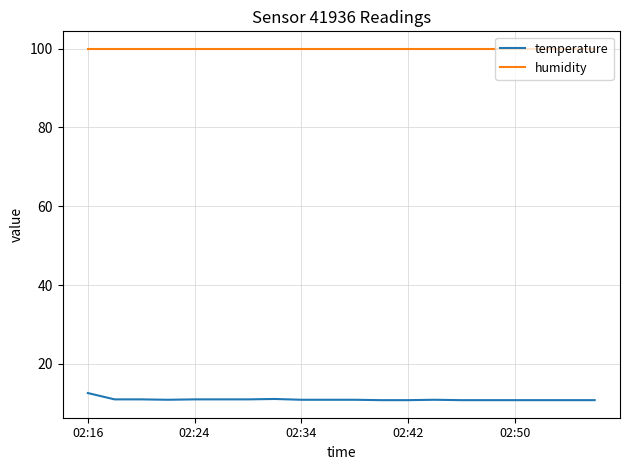

What is the highest value of the temperature series?

12.6